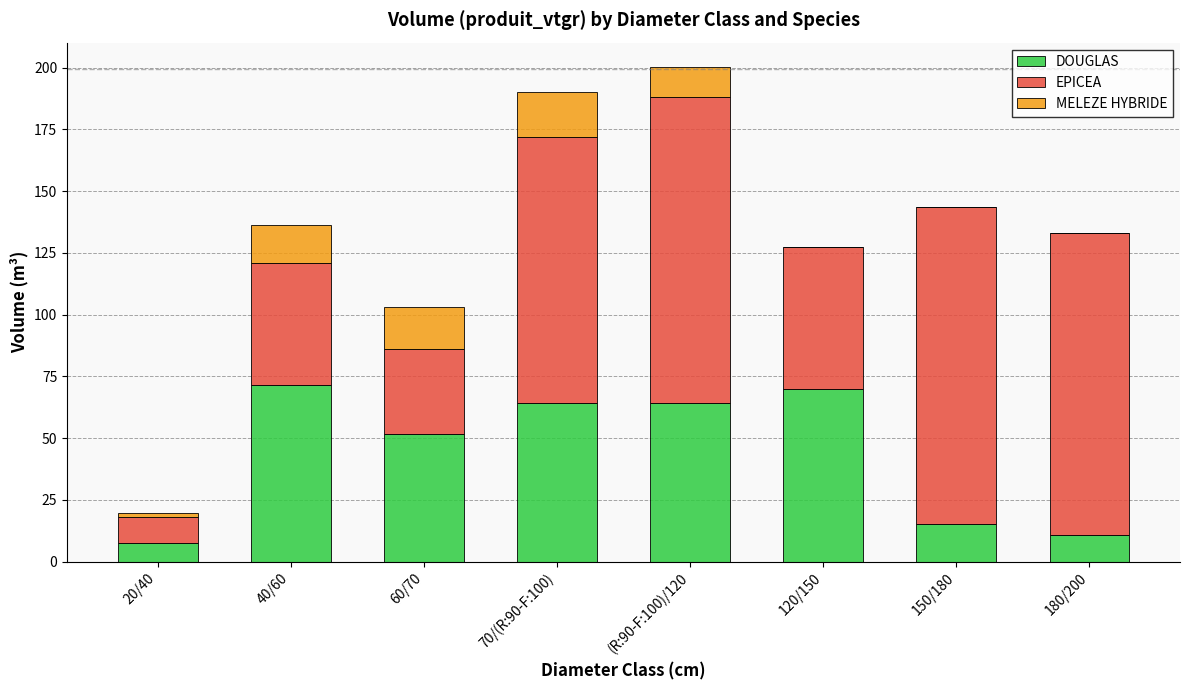

What is the total value across all series at 40/60?

136.4